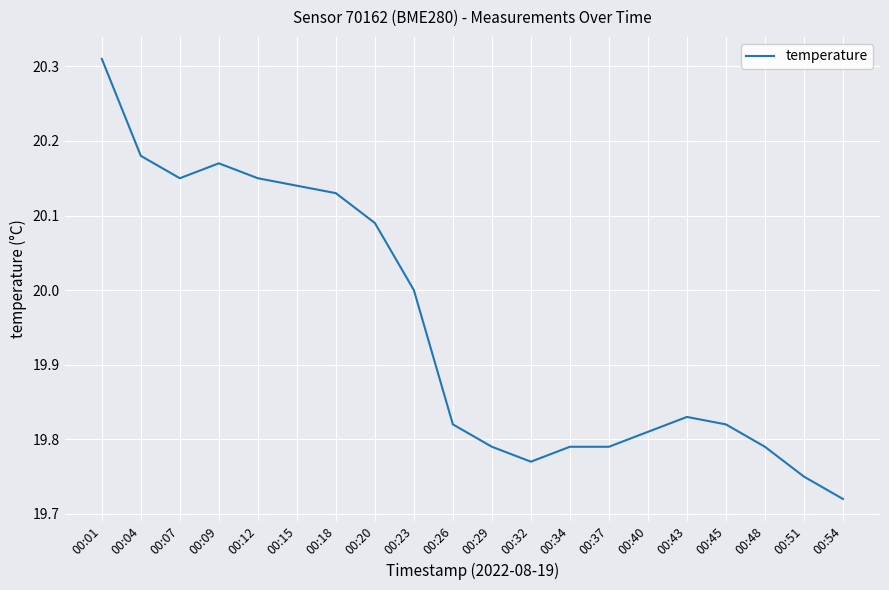

The value at 00:51 is 31.6. True or false?

False